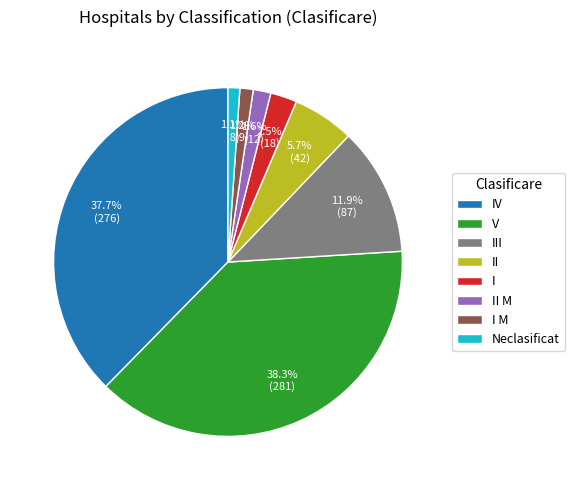

True or false: II M accounts for 2% of the total.

True